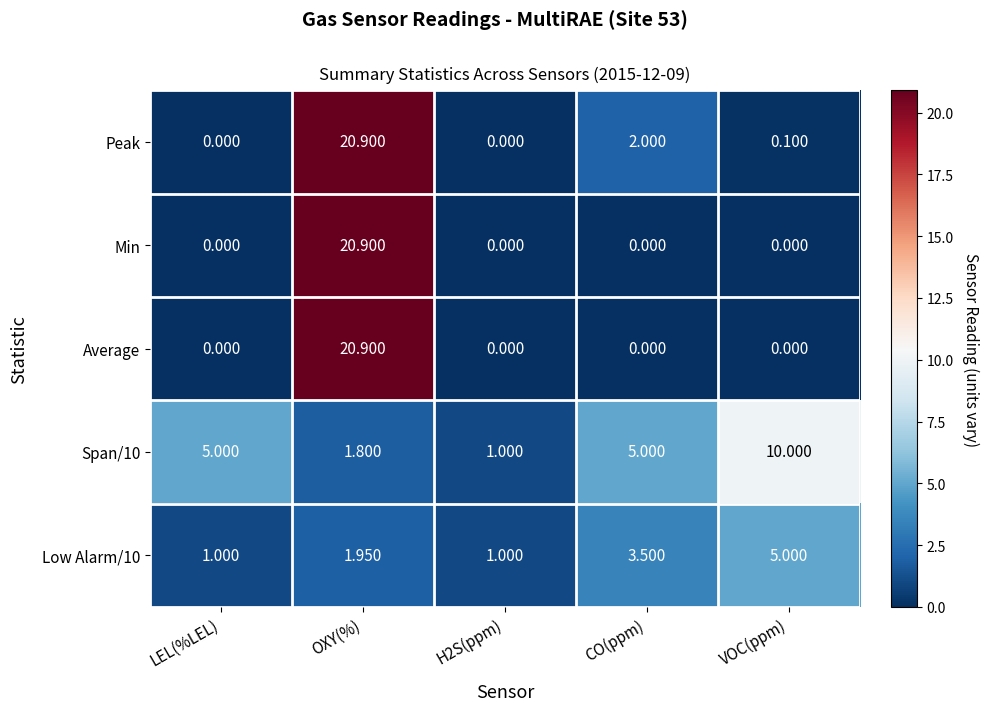

Which category has the highest value in the Min series?

OXY(%)